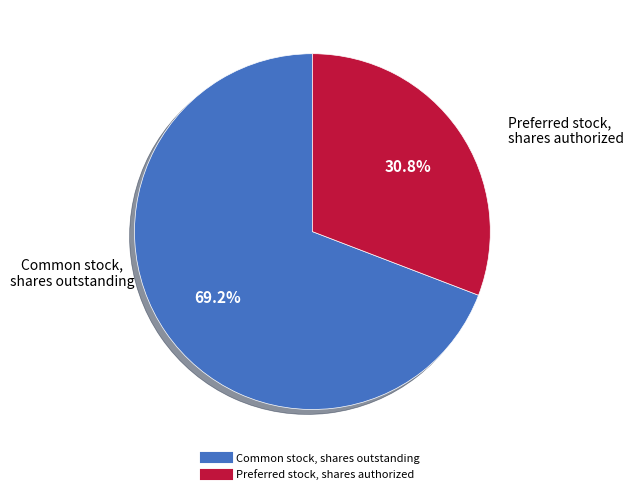

What is the smallest slice in the pie chart?

Preferred stock, shares authorized